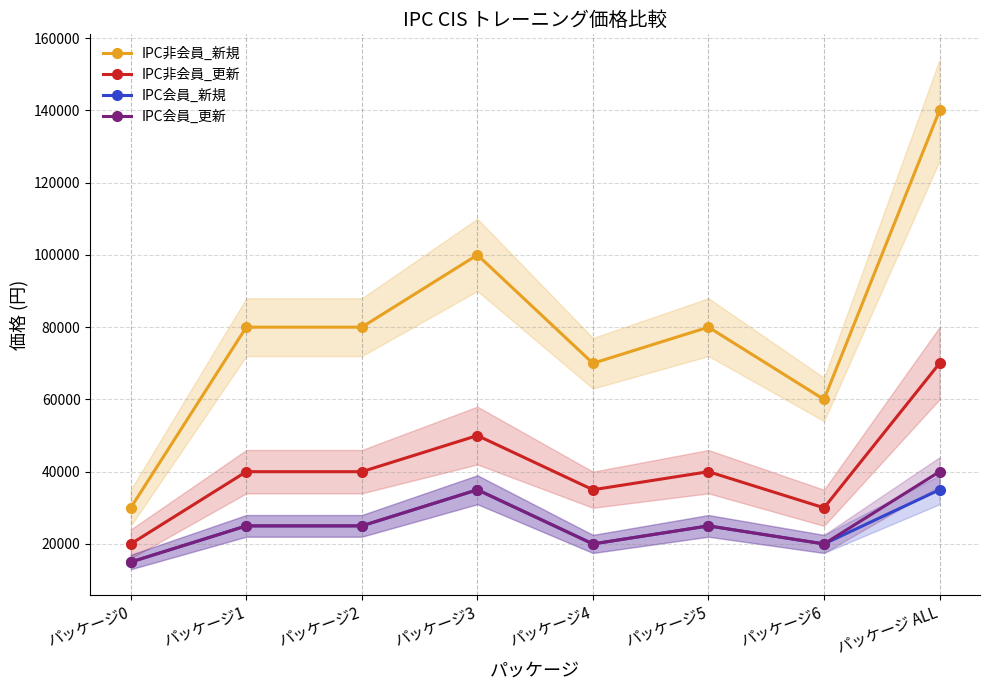

Where is the first local maximum for IPC会員_新規?

パッケージ3